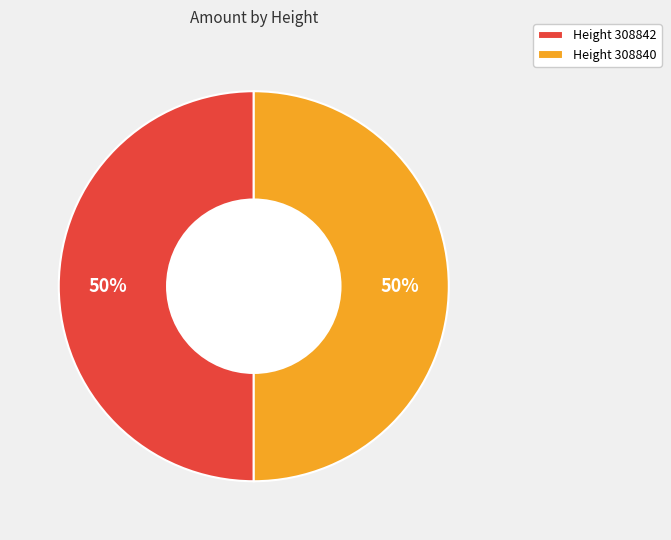

To the nearest percent, what is the combined percentage of Height 308842 and Height 308840?

100%